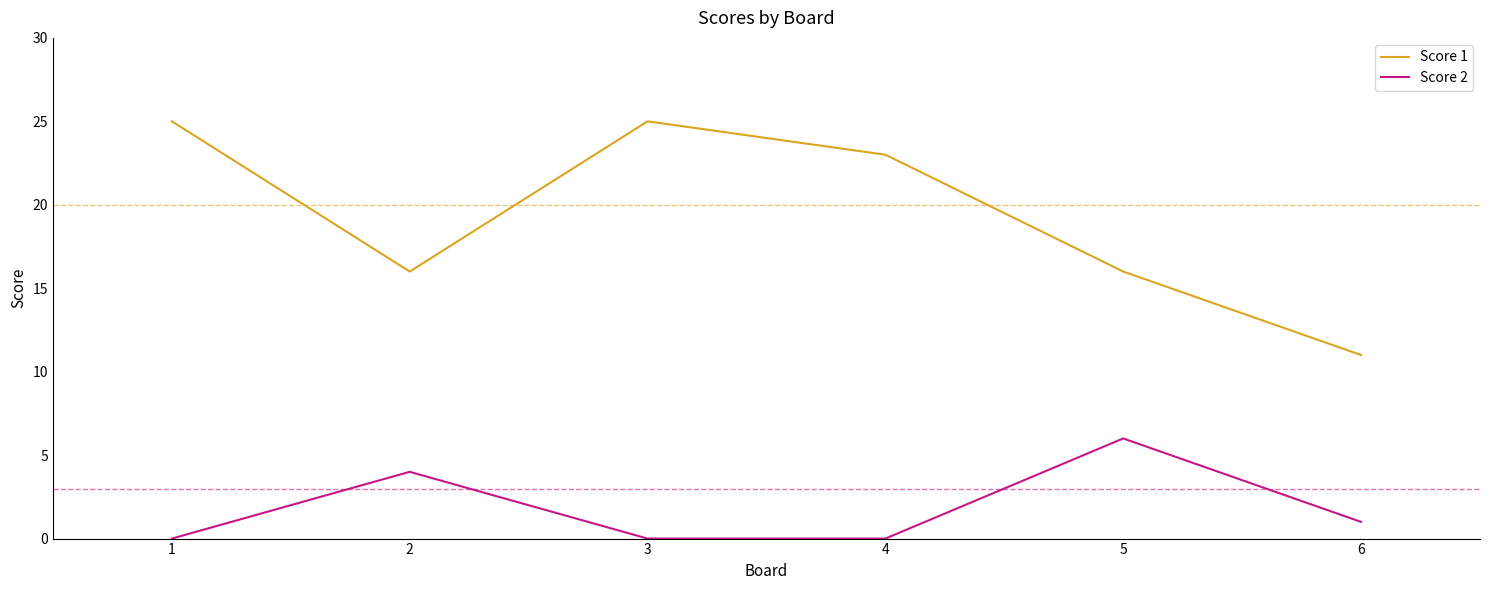

True or false: Score 1 and Score 2 intersect in this chart.

False